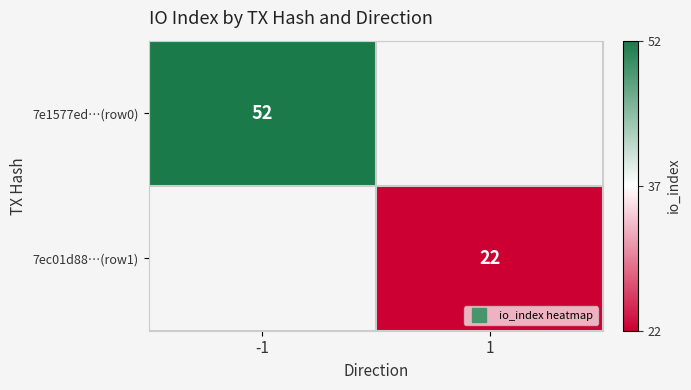

True or false: 7e1577ed…(row0) has a value of 52 at -1.

True